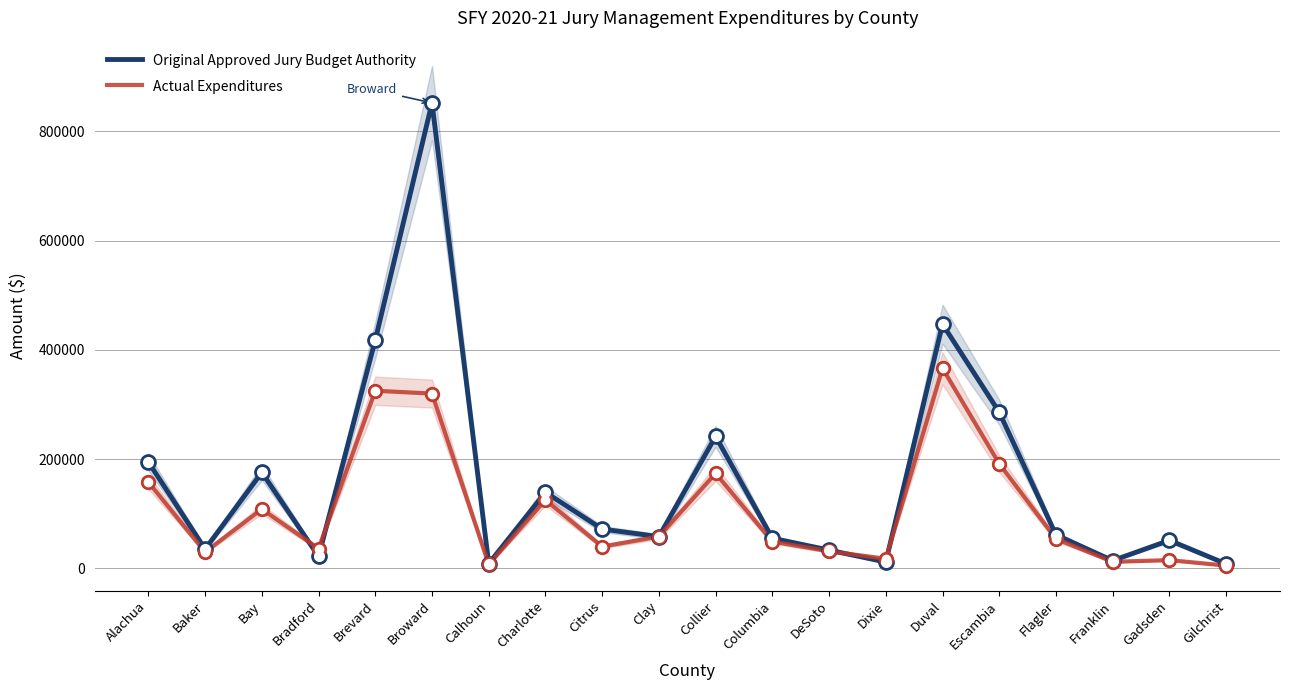

How many values in the Original Approved Jury Budget Authority series exceed 61285?

9